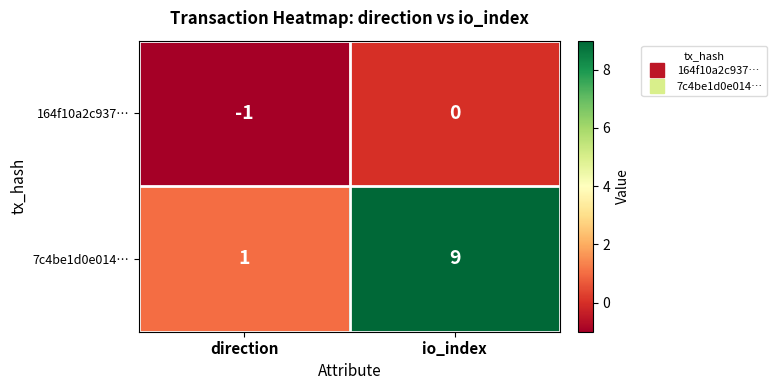

Reading left to right, extract all data points from this chart.

164f10a2c937…: -1	0
7c4be1d0e014…: 1	9